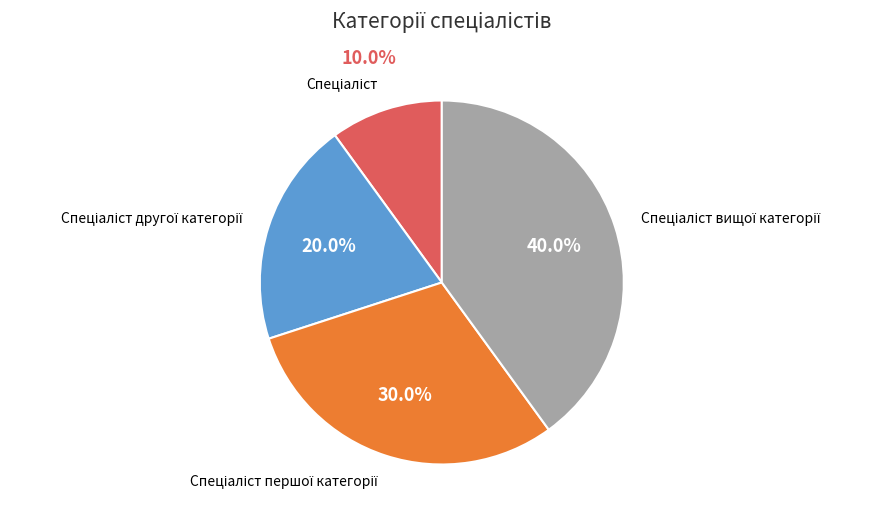

Is there any slice that represents more than half of the pie?

No